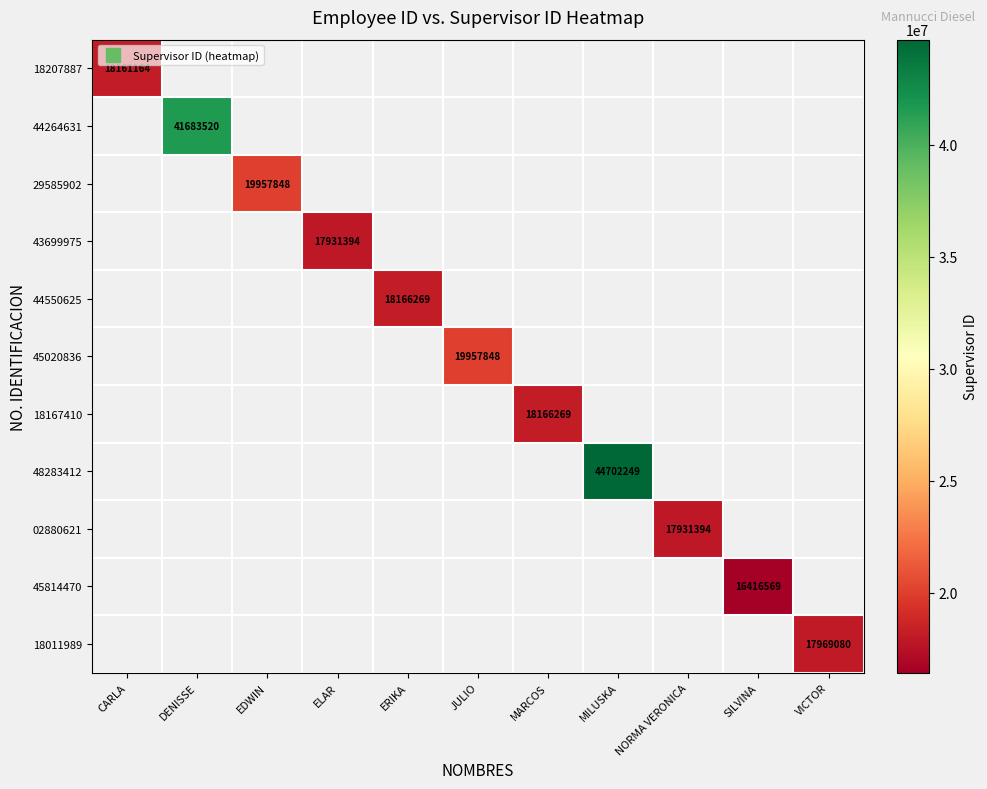

The 02880621 series shows 31102672 at NORMA VERONICA. True or false?

False